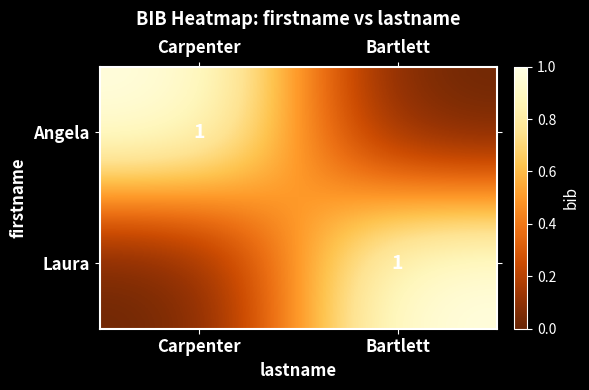

Is it true that Laura equals 1 at Bartlett?

True